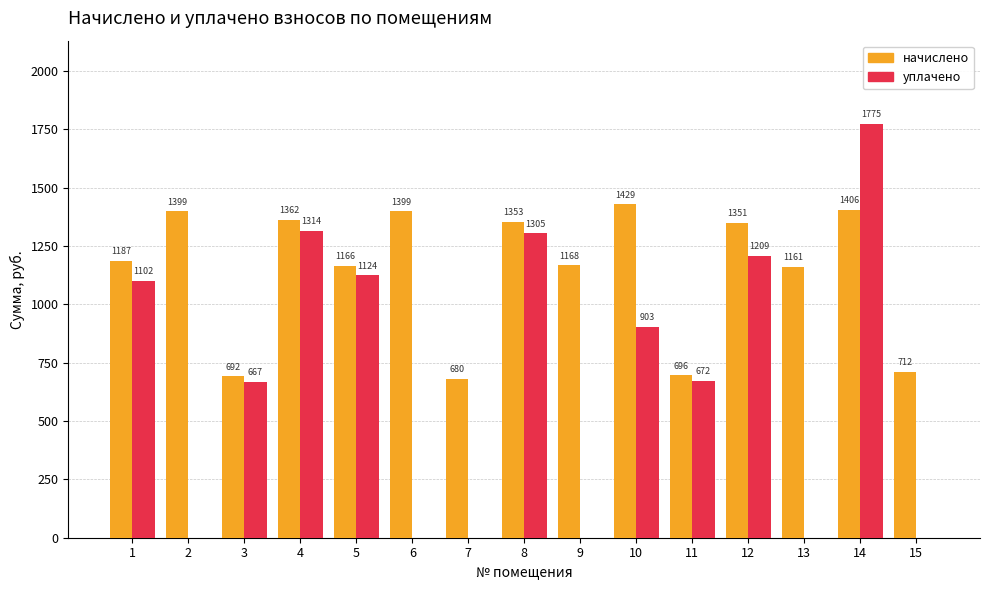

How many values in the уплачено series exceed 671?

8